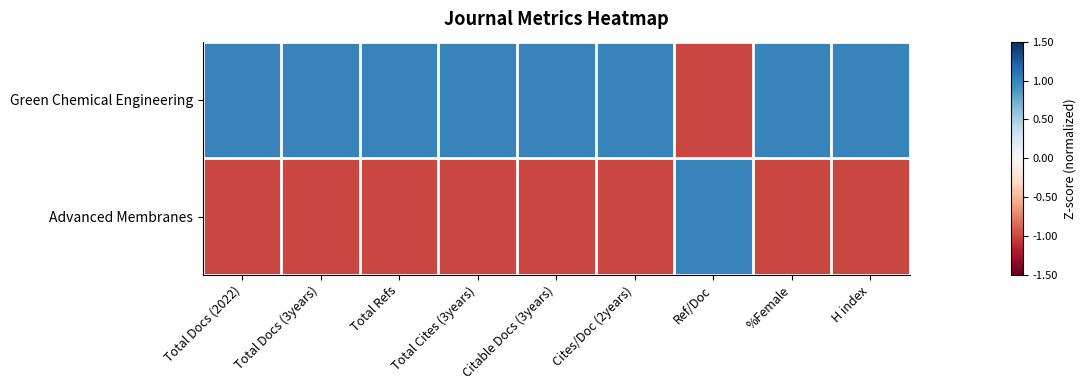

Reading left to right, what are all the values shown in this chart?

Green Chemical Engineering: Total Docs (2022)=1.0	Total Docs (3years)=1.0	Total Refs=1.0	Total Cites (3years)=1.0	Citable Docs (3years)=1.0	Cites/Doc (2years)=1.0	Ref/Doc=-1.0	%Female=1.0	H index=1.0
Advanced Membranes: Total Docs (2022)=-1.0	Total Docs (3years)=-1.0	Total Refs=-1.0	Total Cites (3years)=-1.0	Citable Docs (3years)=-1.0	Cites/Doc (2years)=-1.0	Ref/Doc=1.0	%Female=-1.0	H index=-1.0